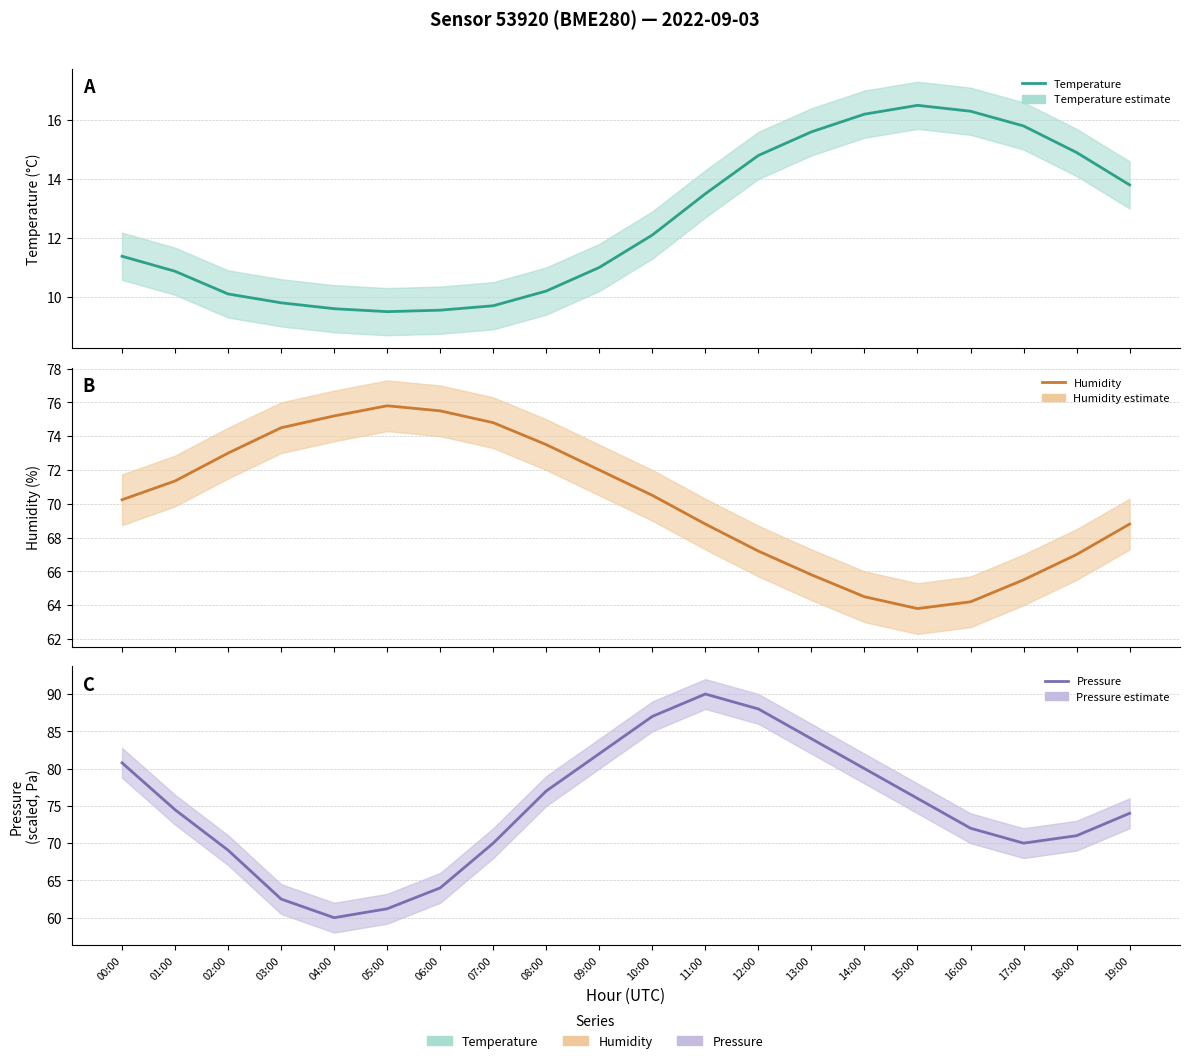

What is the label of the 5th point from the right?

15:00